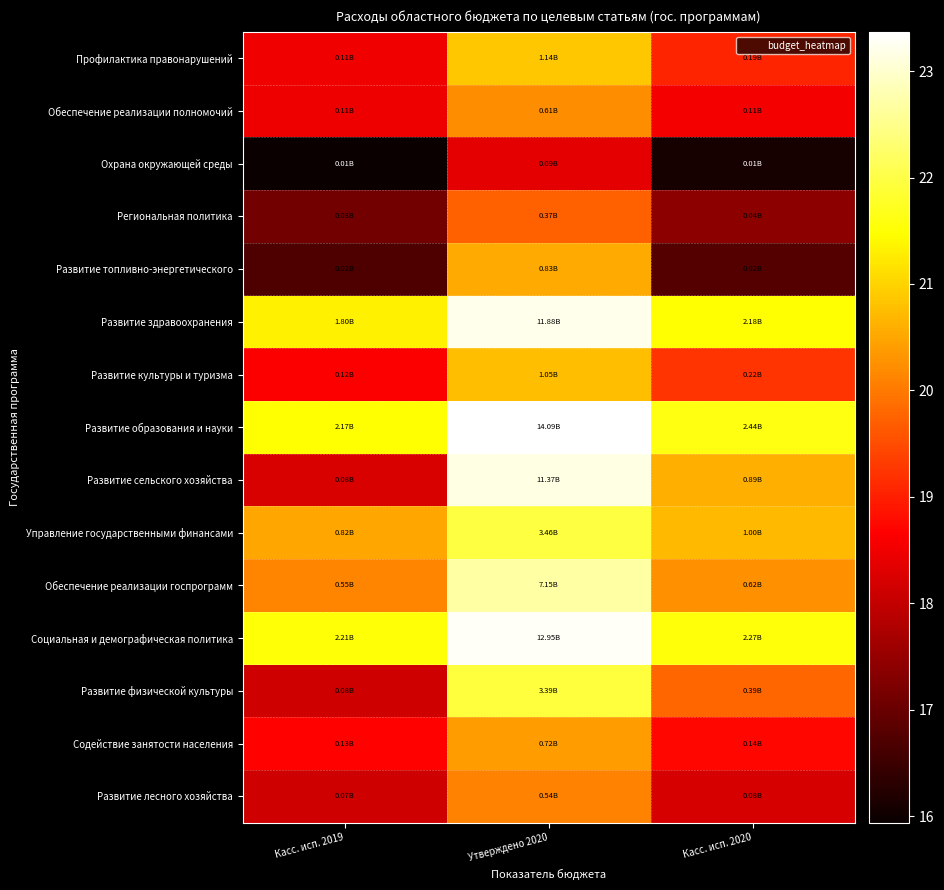

Reading left to right, transcribe all the data shown in this chart.

Профилактика правонарушений: Касс. исп. 2019=18.5	Утверждено 2020=20.9	Касс. исп. 2020=19.1
Обеспечение реализации полномочий: Касс. исп. 2019=18.5	Утверждено 2020=20.2	Касс. исп. 2020=18.5
Охрана окружающей среды: Касс. исп. 2019=15.9	Утверждено 2020=18.4	Касс. исп. 2020=16.1
Региональная политика: Касс. исп. 2019=17.1	Утверждено 2020=19.7	Касс. исп. 2020=17.4
Развитие топливно-энергетического: Касс. исп. 2019=16.7	Утверждено 2020=20.5	Касс. исп. 2020=16.8
Развитие здравоохранения: Касс. исп. 2019=21.3	Утверждено 2020=23.2	Касс. исп. 2020=21.5
Развитие культуры и туризма: Касс. исп. 2019=18.6	Утверждено 2020=20.8	Касс. исп. 2020=19.2
Развитие образования и науки: Касс. исп. 2019=21.5	Утверждено 2020=23.4	Касс. исп. 2020=21.6
Развитие сельского хозяйства: Касс. исп. 2019=18.3	Утверждено 2020=23.2	Касс. исп. 2020=20.6
Управление государственными финансами: Касс. исп. 2019=20.5	Утверждено 2020=22.0	Касс. исп. 2020=20.7
Обеспечение реализации госпрограмм: Касс. исп. 2019=20.1	Утверждено 2020=22.7	Касс. исп. 2020=20.2
Социальная и демографическая политика: Касс. исп. 2019=21.5	Утверждено 2020=23.3	Касс. исп. 2020=21.5
Развитие физической культуры: Касс. исп. 2019=18.1	Утверждено 2020=21.9	Касс. исп. 2020=19.8
Содействие занятости населения: Касс. исп. 2019=18.7	Утверждено 2020=20.4	Касс. исп. 2020=18.7
Развитие лесного хозяйства: Касс. исп. 2019=18.1	Утверждено 2020=20.1	Касс. исп. 2020=18.2